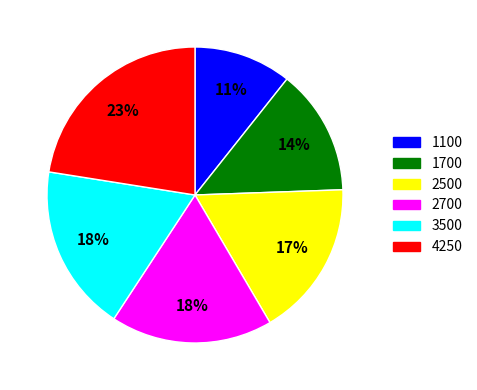

Is the sum of 2700 and 4250 greater than half?

No